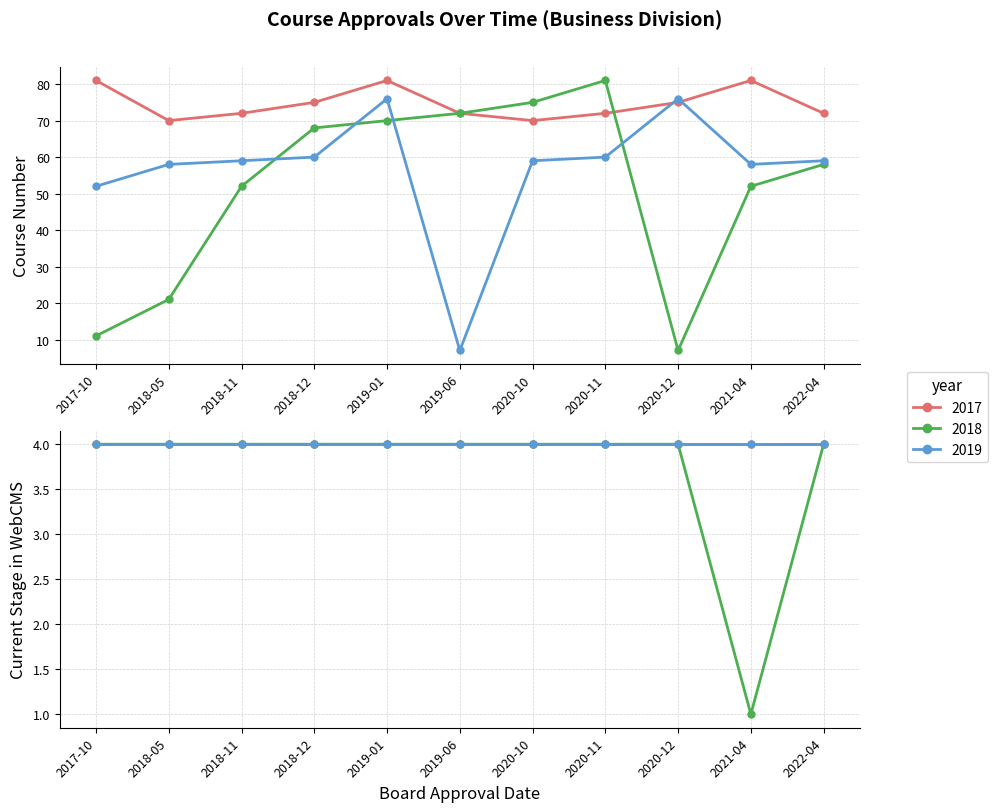

List the series in order of their peak value, lowest first.

2019, 2017, 2018